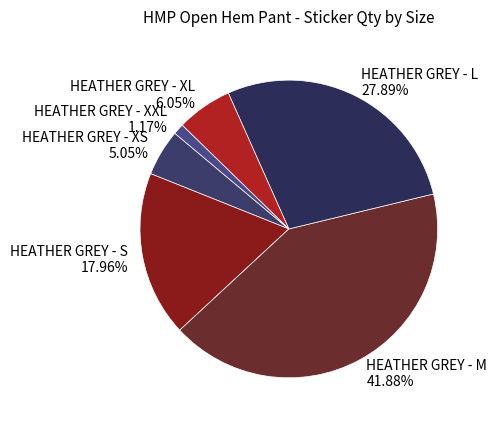

Is it true that HEATHER GREY - S is 25% of the pie?

False